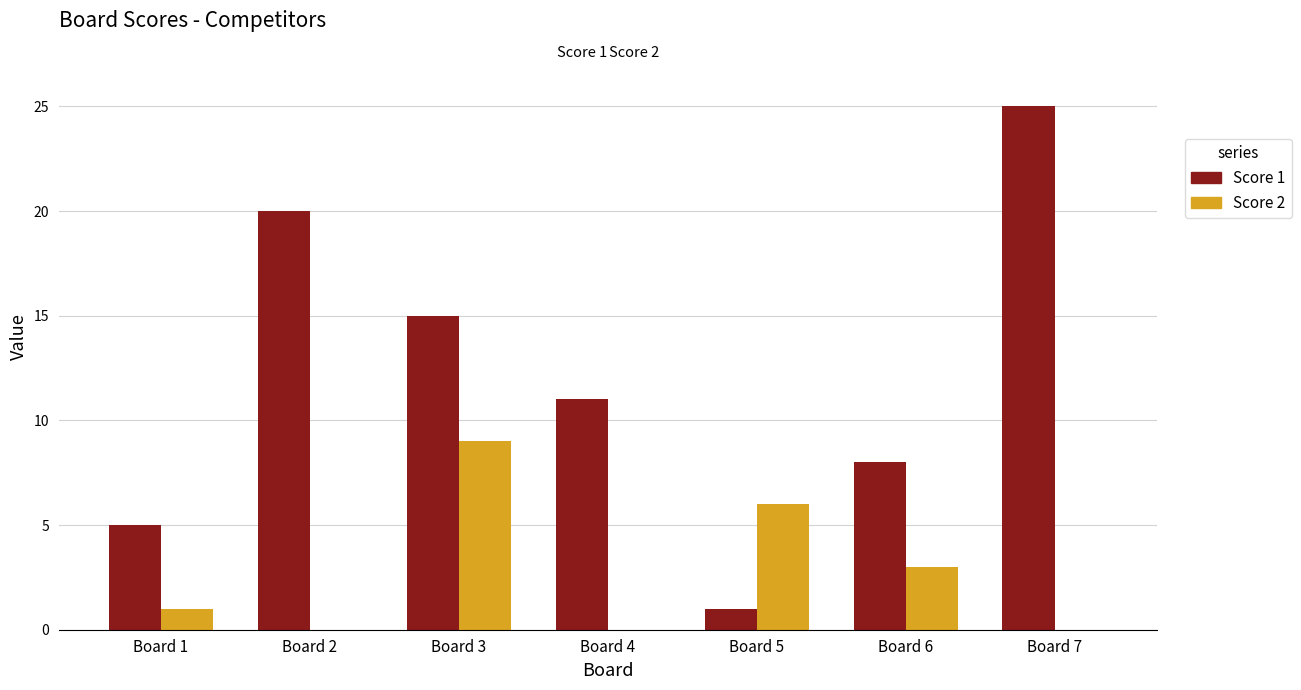

Is the value of Score 2 at Board 2 greater than the value of Score 1 at Board 7?

No